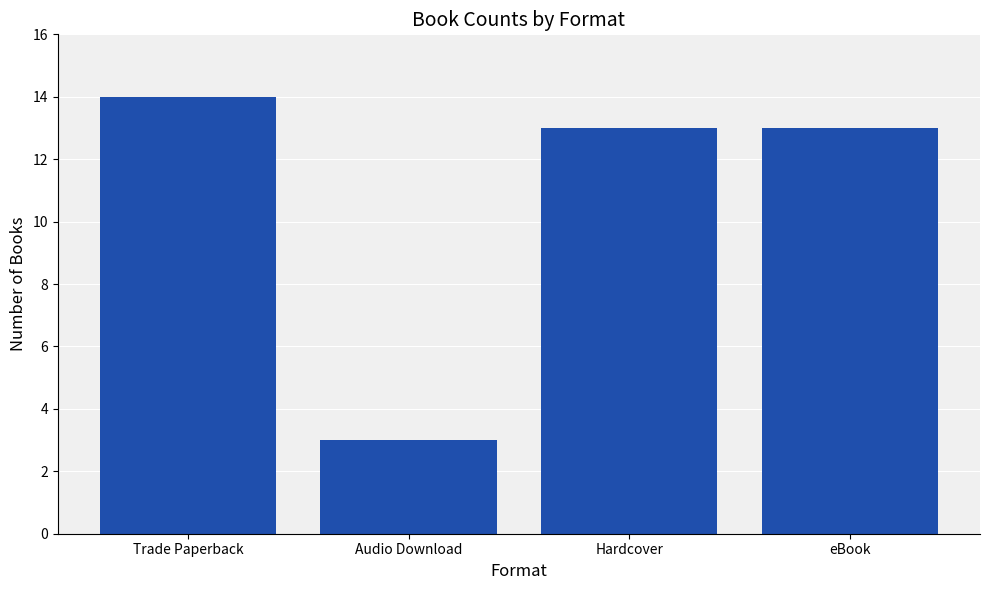

What is the label of the 4th bar from the left?

eBook